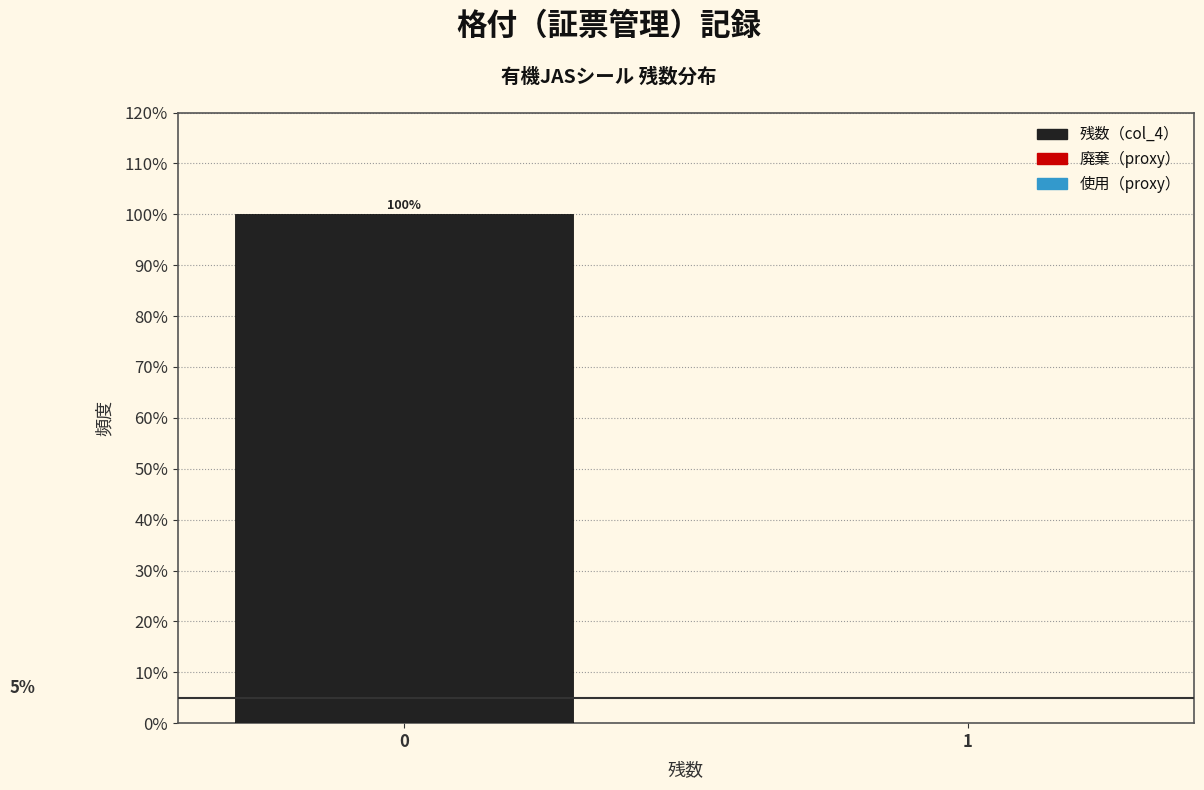

Reading left to right, list all the values displayed in this chart.

0=100	1=0